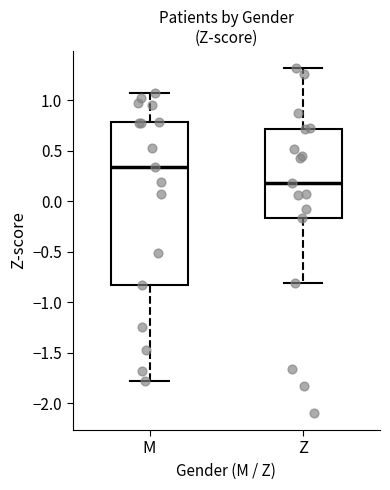

Which box is the tallest, from its lower edge to its upper edge?

M